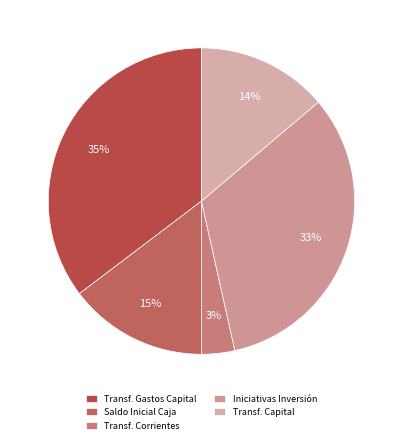

Count the number of slices in the pie.

5